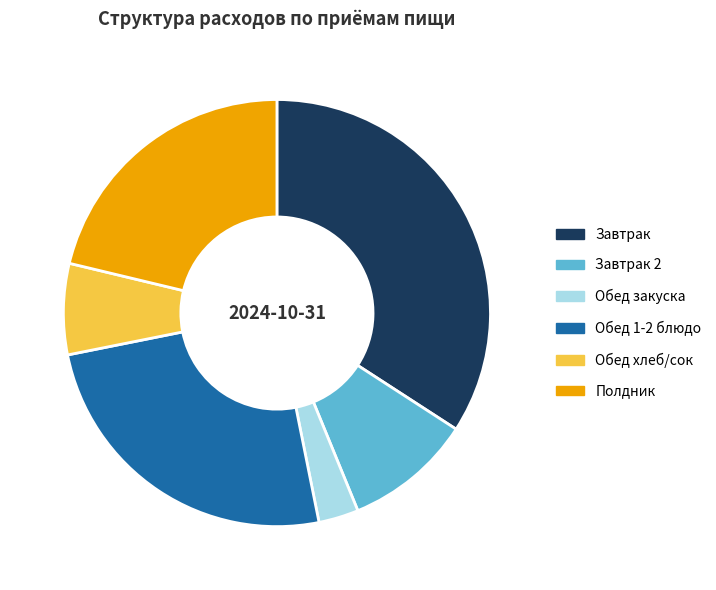

Approximately how many times larger is the value at Обед 1-2 блюдо compared to Завтрак?

0.7